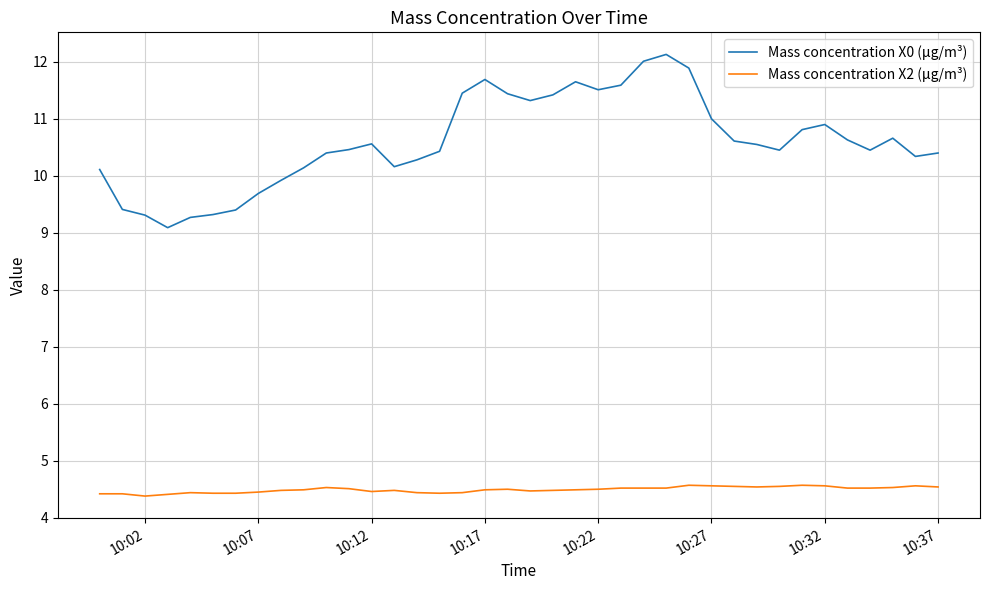

At how many categories does at least one series exceed 8?

38